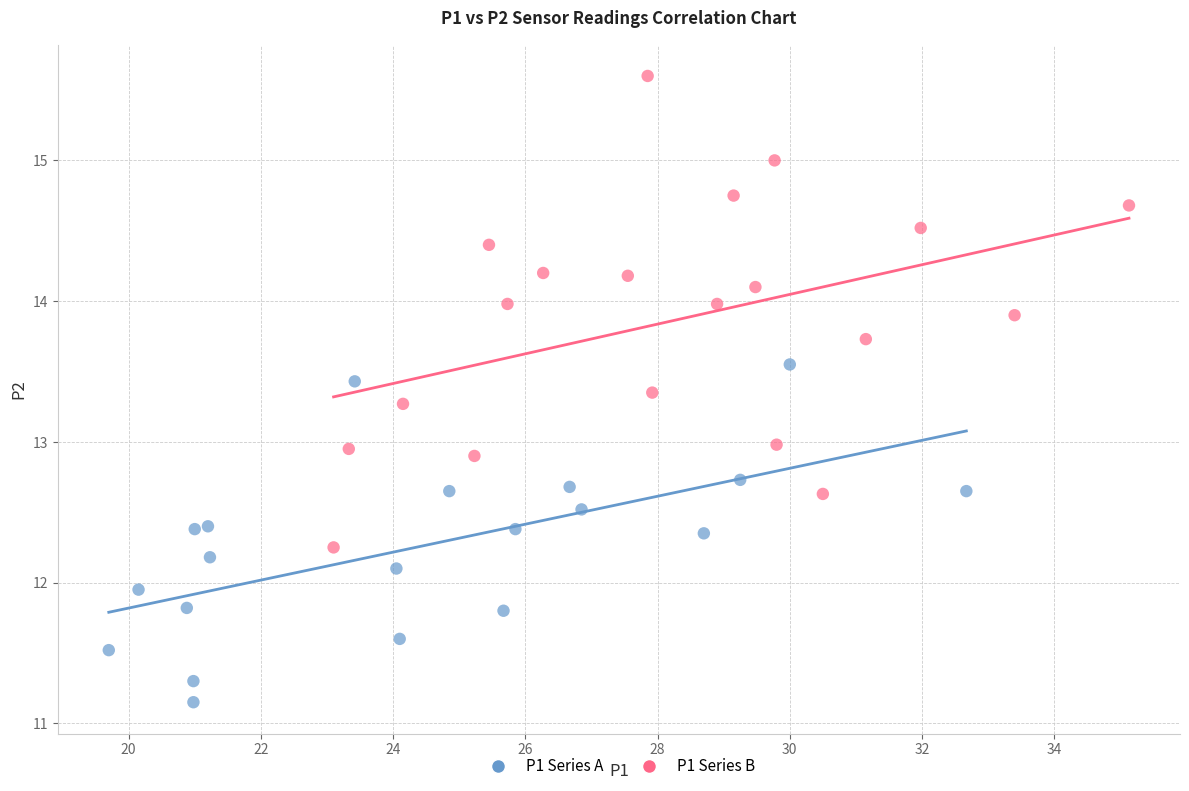

Which series has the widest spread of Y values?

P1 Series B